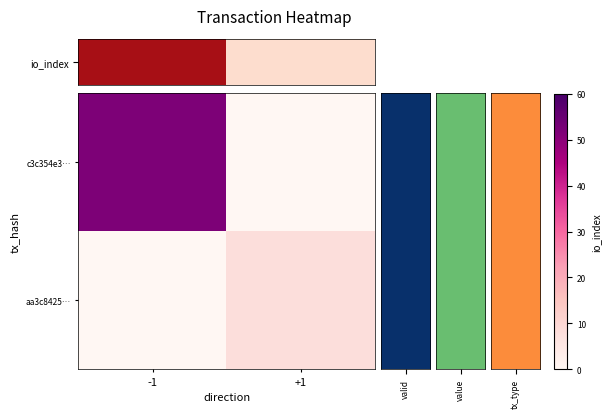

Rank the series by their average value, from highest to lowest.

c3c354e3…, aa3c8425…